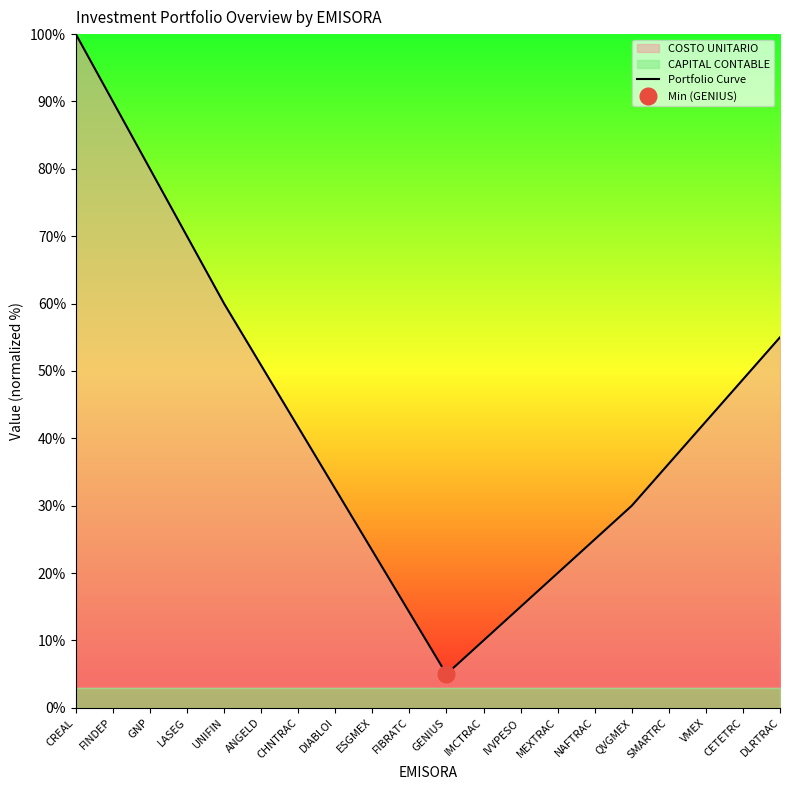

Reading left to right, list all the values displayed in this chart.

100.0	90.0	80.0	70.0	60.0	50.8	41.7	32.5	23.3	14.2	5.0	10.0	15.0	20.0	25.0	30.0	36.2	42.5	48.8	55.0